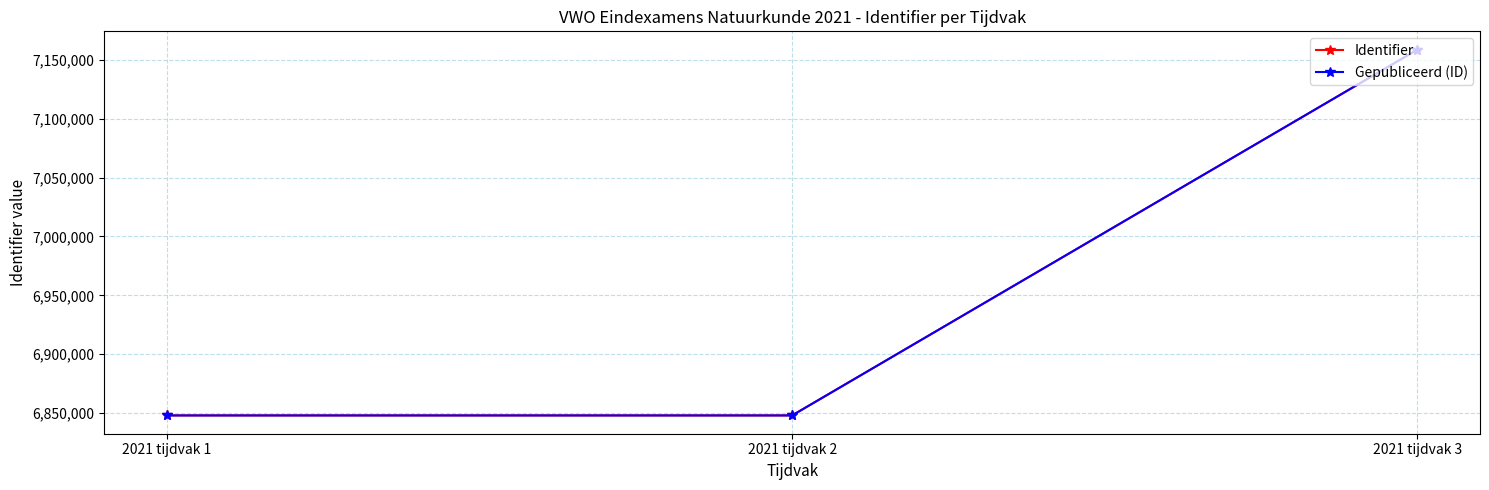

Which series has the largest total across all categories?

Identifier